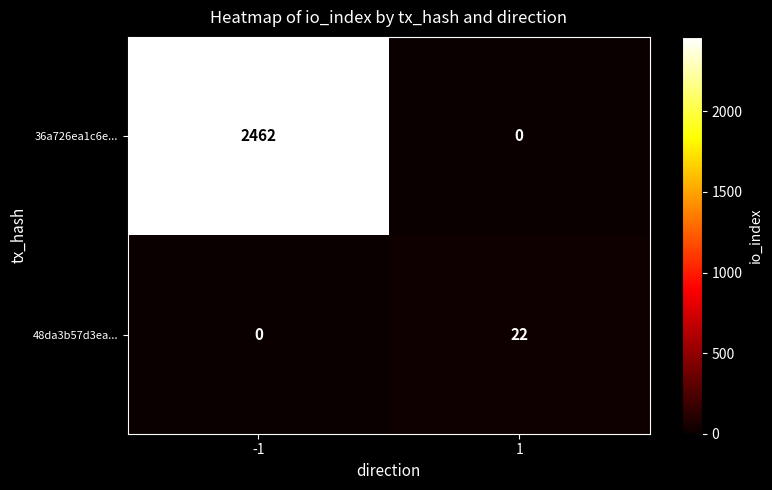

What is the maximum value shown in the chart?

2462